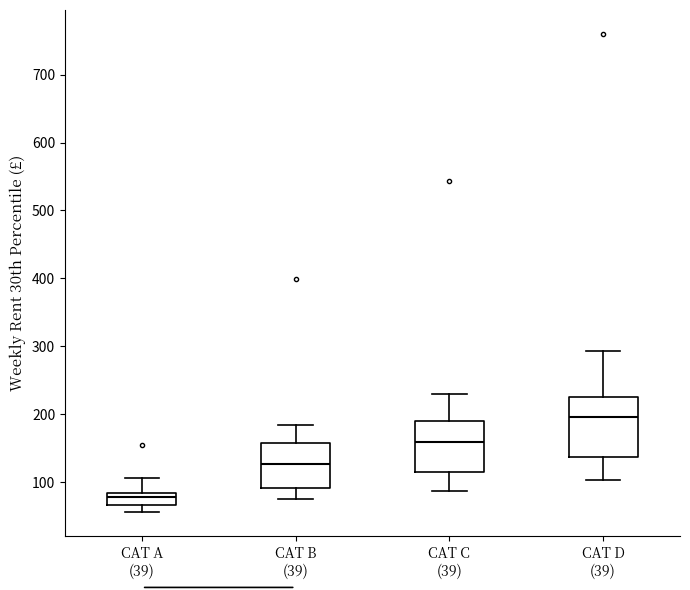

Which box's median line is the highest?

CAT D (39)